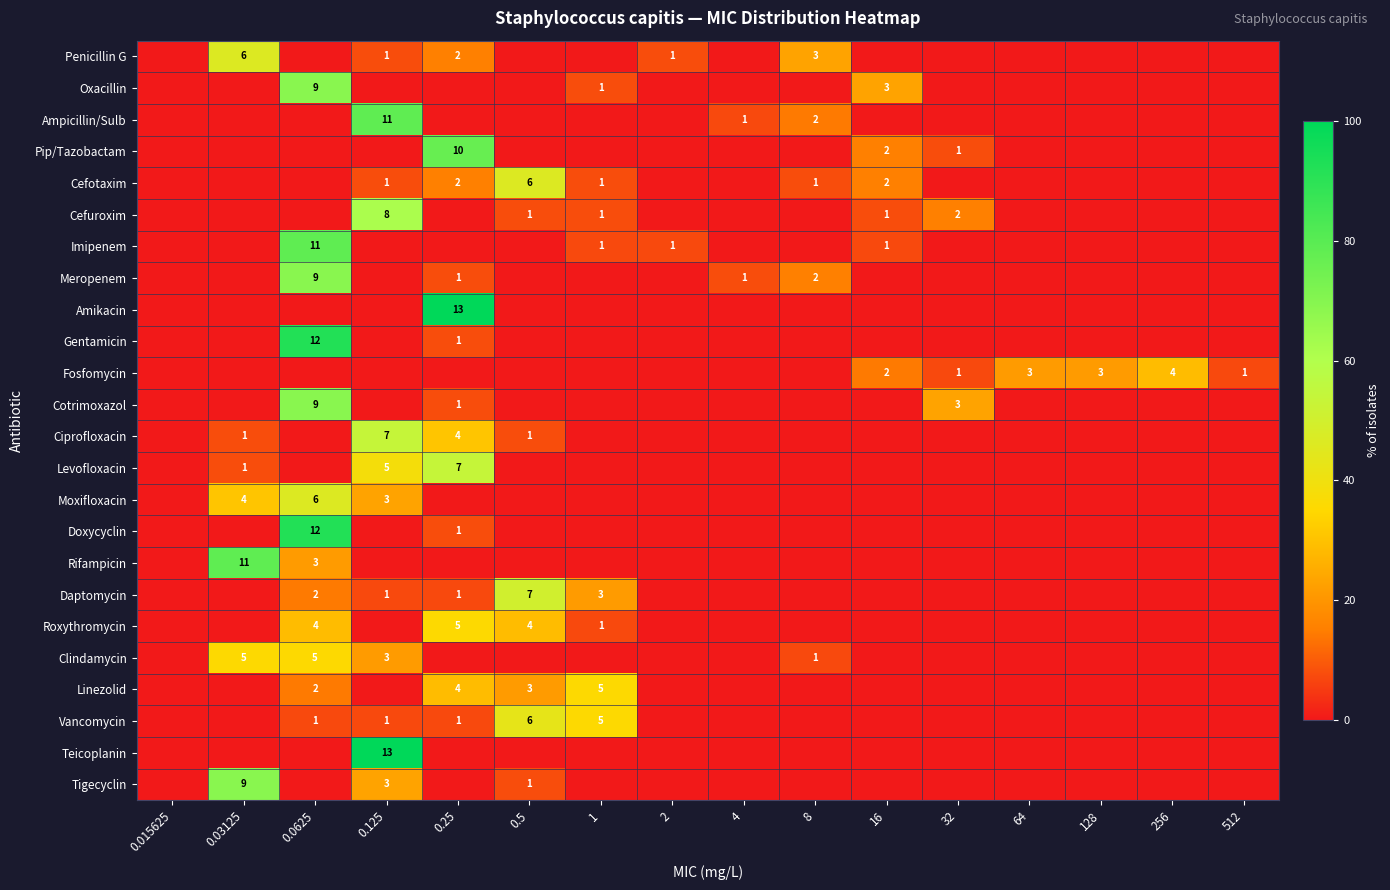

Is it true that Cefotaxim equals 1 at 1?

True